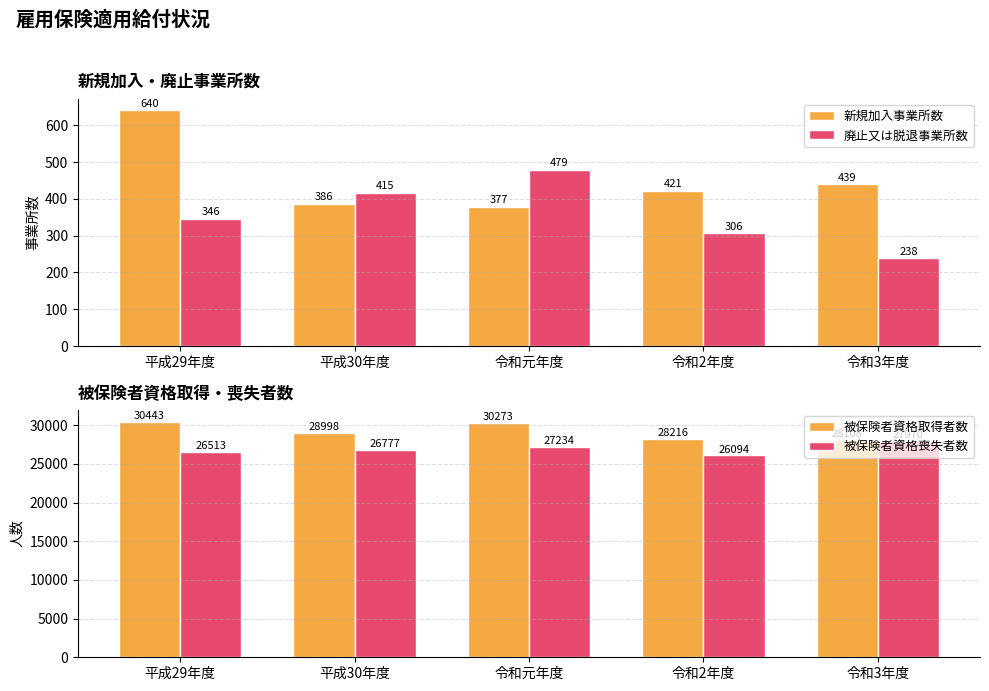

What is the sum of all 新規加入事業所数 values?

2263